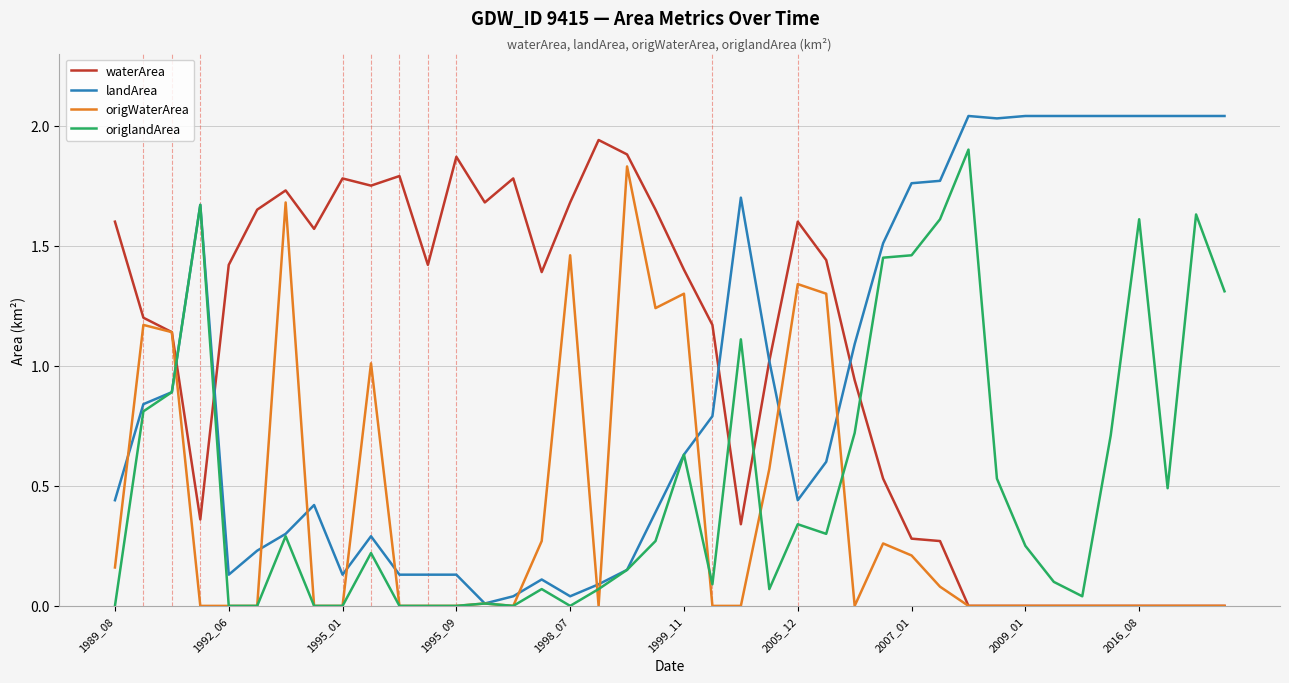

List the series in order of their peak value, highest first.

landArea, waterArea, origlandArea, origWaterArea